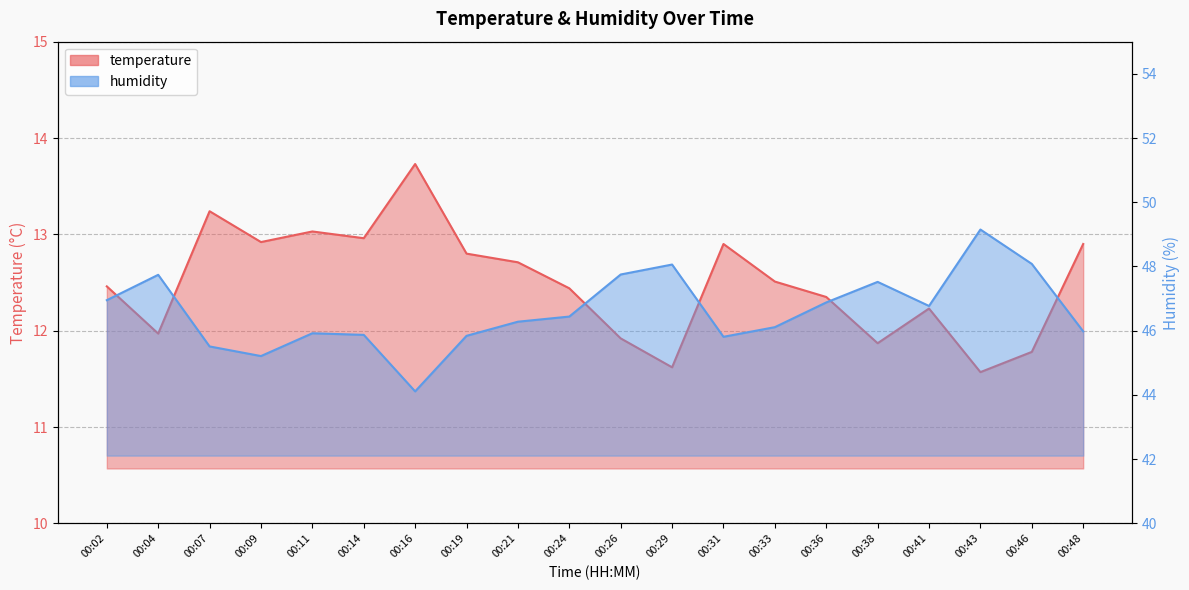

What is the maximum value shown in the chart?

49.1